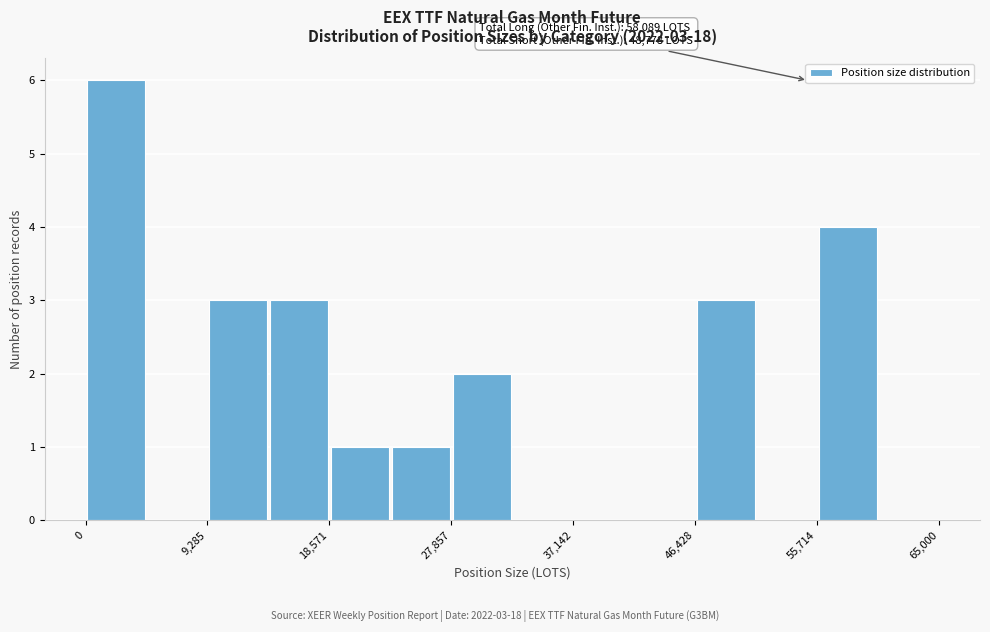

Over which range of the x-axis is the bar tallest?

0 to 5000